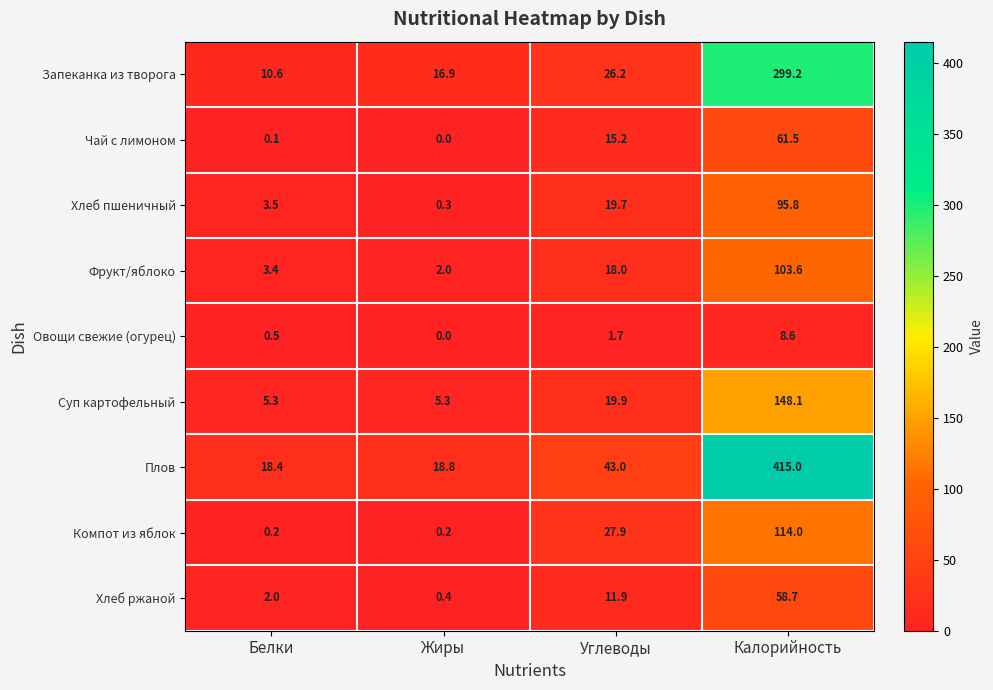

Where does the Овощи свежие (огурец) series first go above 1?

Углеводы